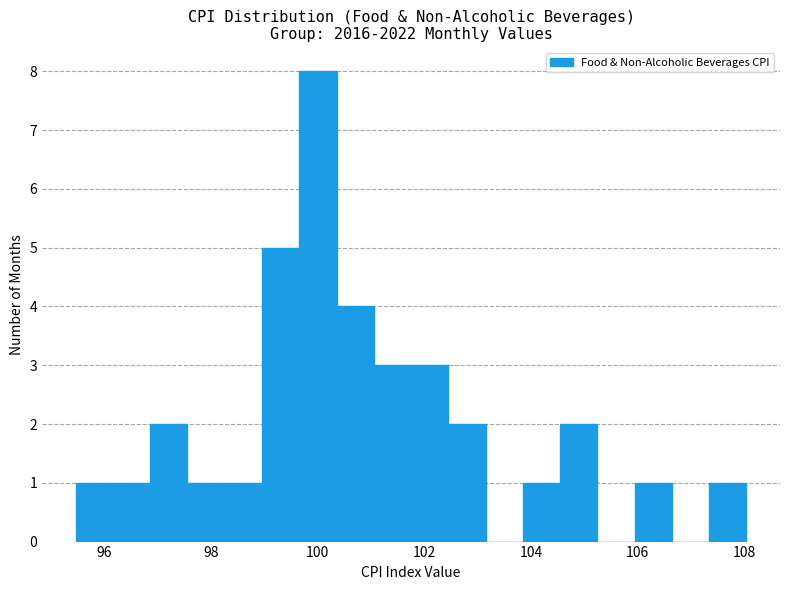

Around what value on the x-axis is the tallest bar? Give the approximate position of its centre, as read against the axis.

100.0